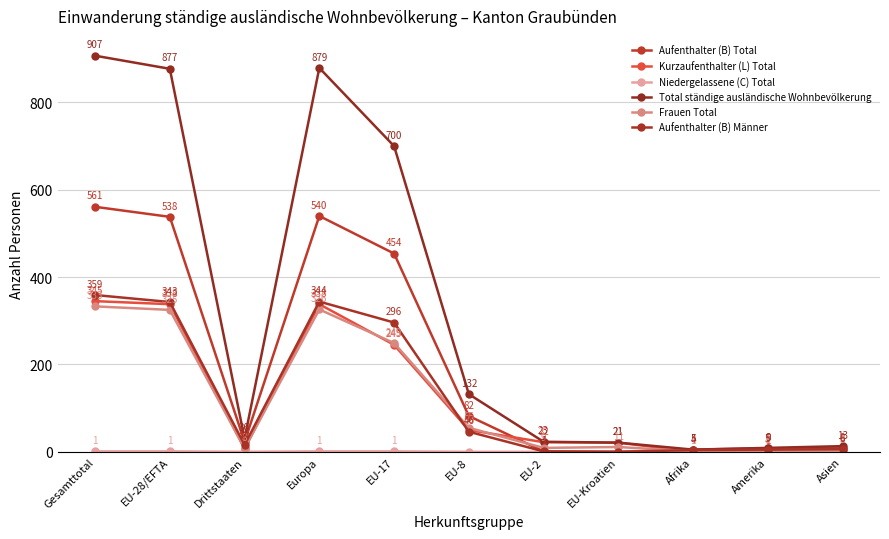

At which label is Kurzaufenthalter (L) Total closest to 172?

EU-17